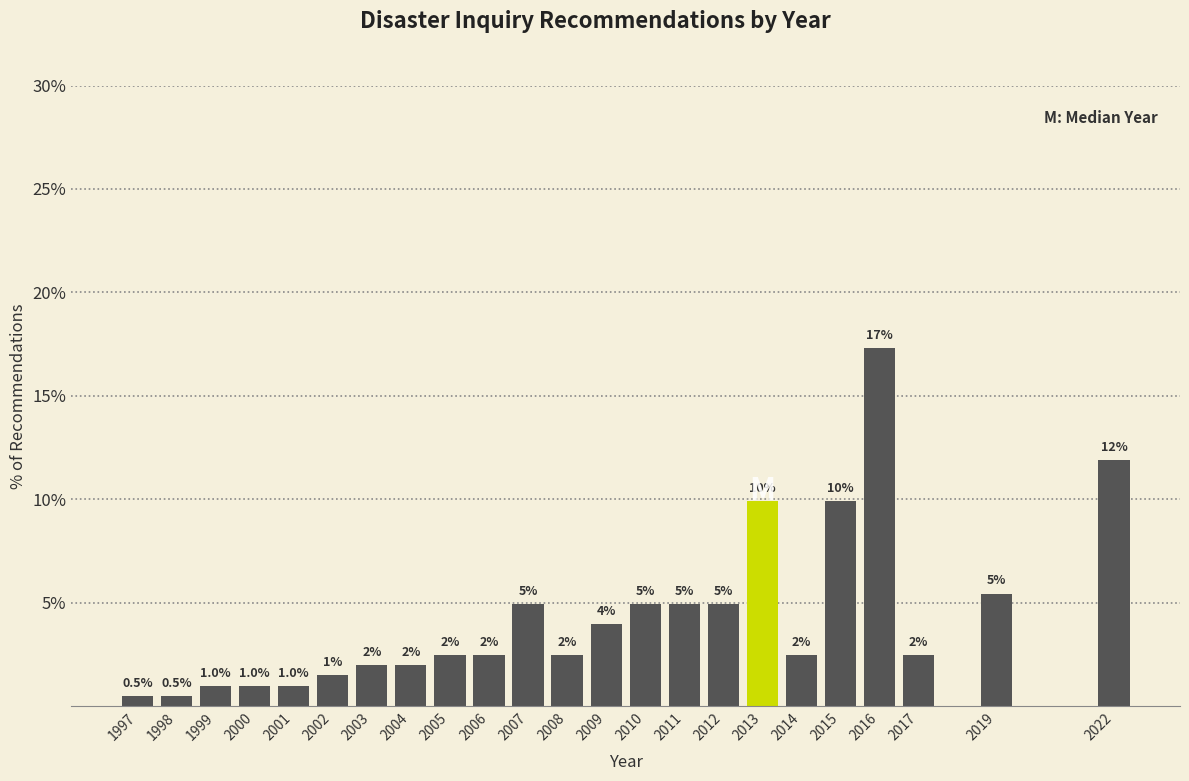

The chart shows a value of 2.0 at 2003. True or false?

True